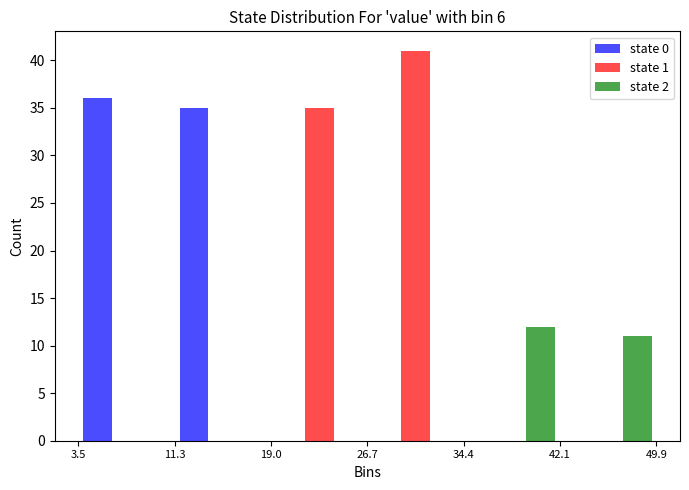

What is the height of the state 0 bar covering 11.3 to 19.0 on the x-axis? The values are not printed on the chart, so give them approximately, as read against the axis.

35